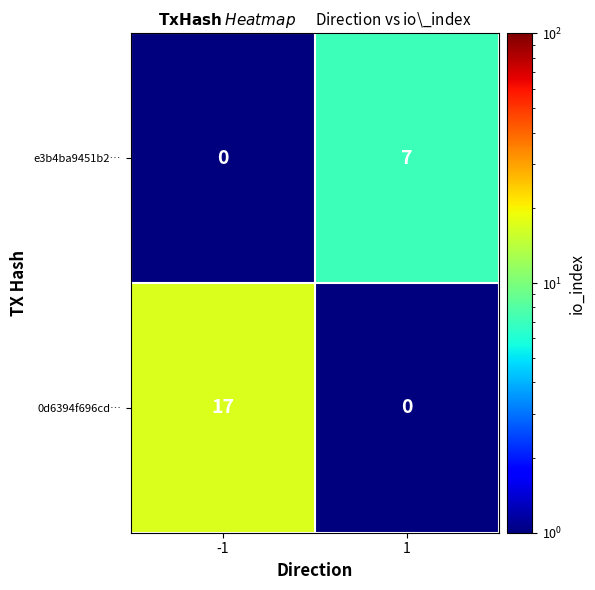

Count the number of categories in the chart.

2